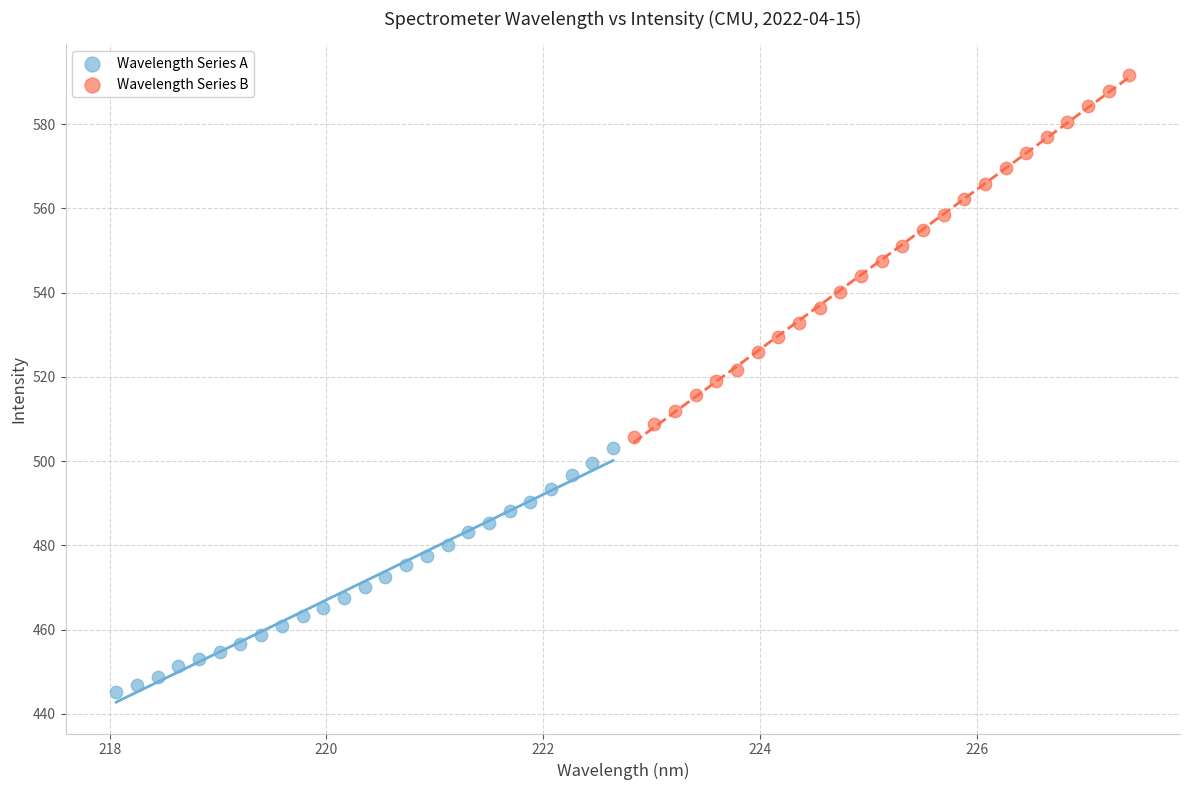

Which series has the largest Y range (max minus min)?

Wavelength Series B